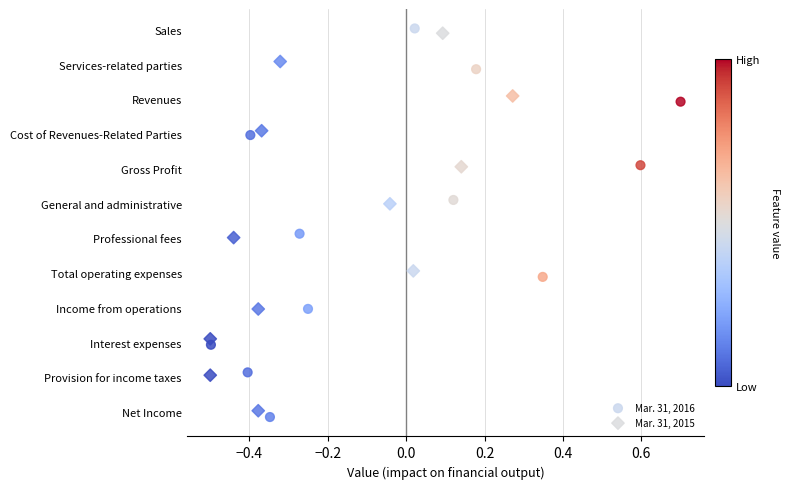

What are all the series names shown in the legend?

Mar. 31, 2016, Mar. 31, 2015